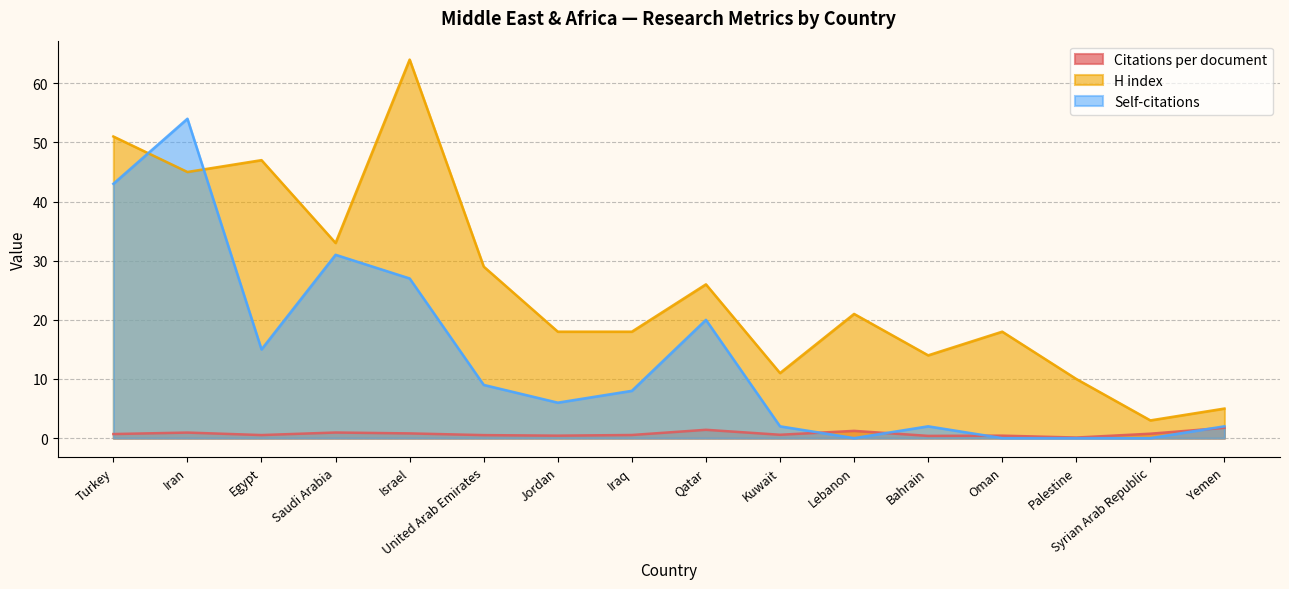

True or false: Self-citations has a value of 0.0 at Palestine.

True